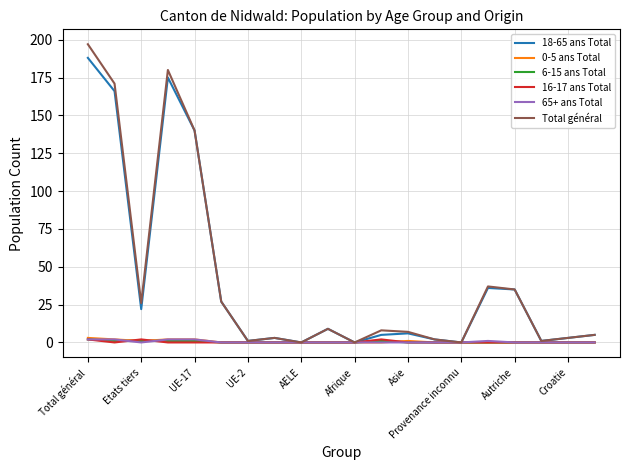

What is the maximum value shown in the chart?

197